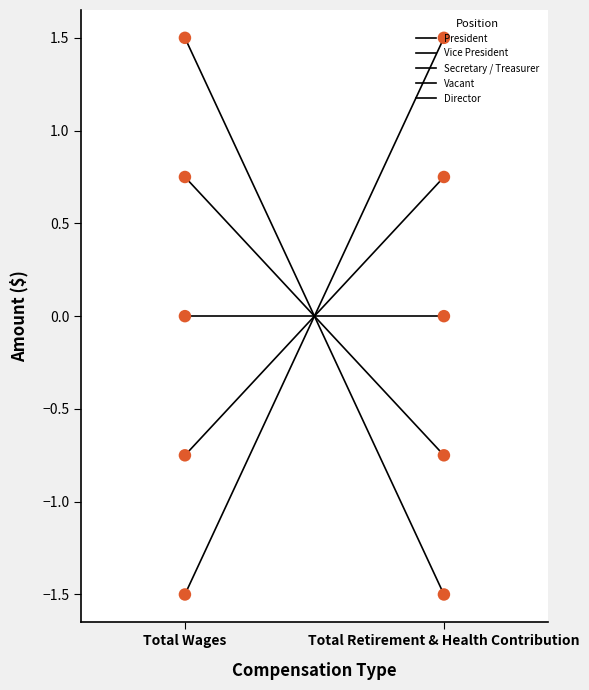

What are all the series names shown in the legend?

President, Vice President, Secretary / Treasurer, Vacant, Director